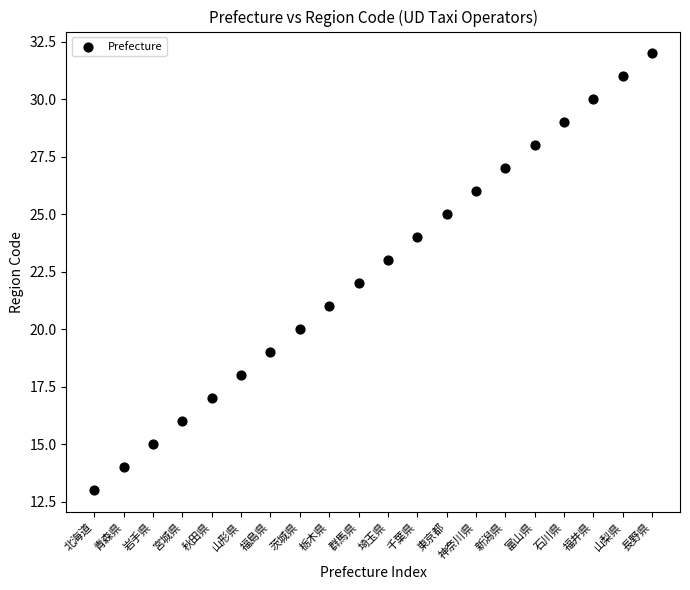

What is the range of X values (max minus min)?

19